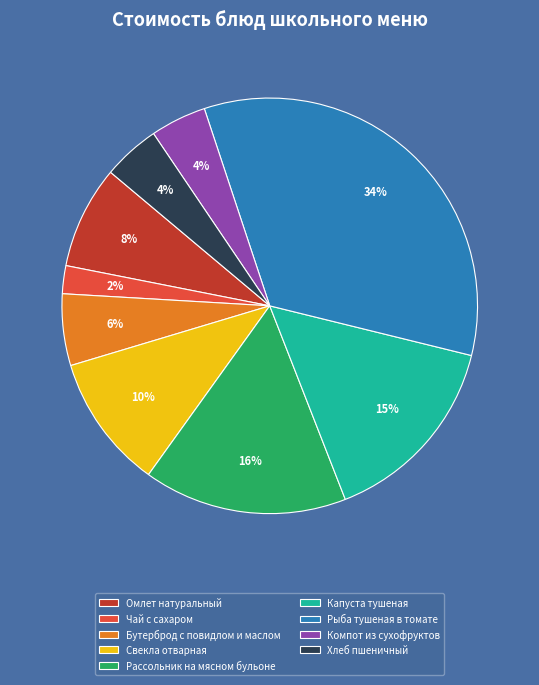

Is it true that Капуста тушеная is 4% of the pie?

False